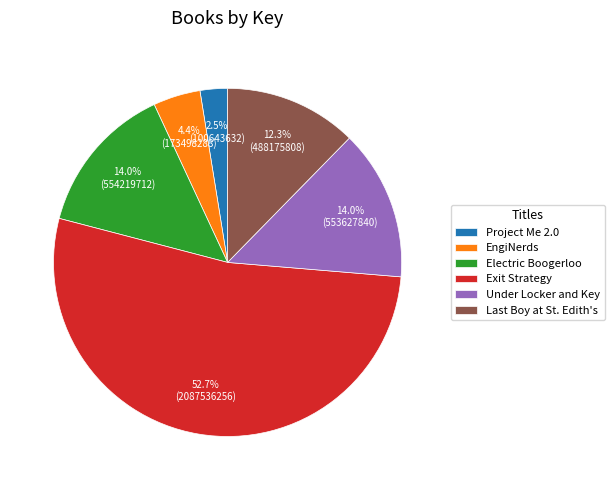

To the nearest percent, what is the combined percentage of Project Me 2.0 and Exit Strategy?

55%